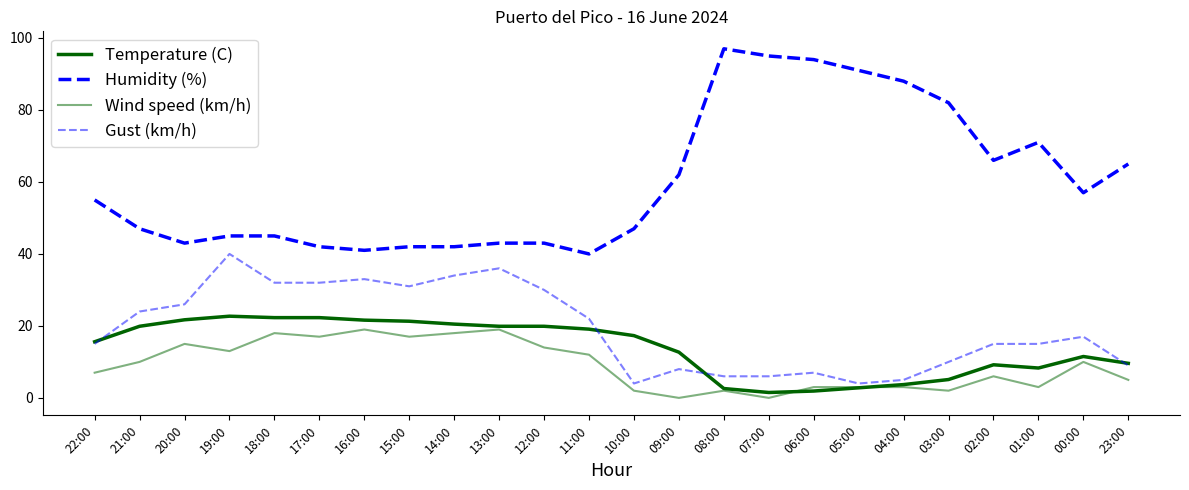

How many interior local peaks does the Wind speed (km/h) series have?

7